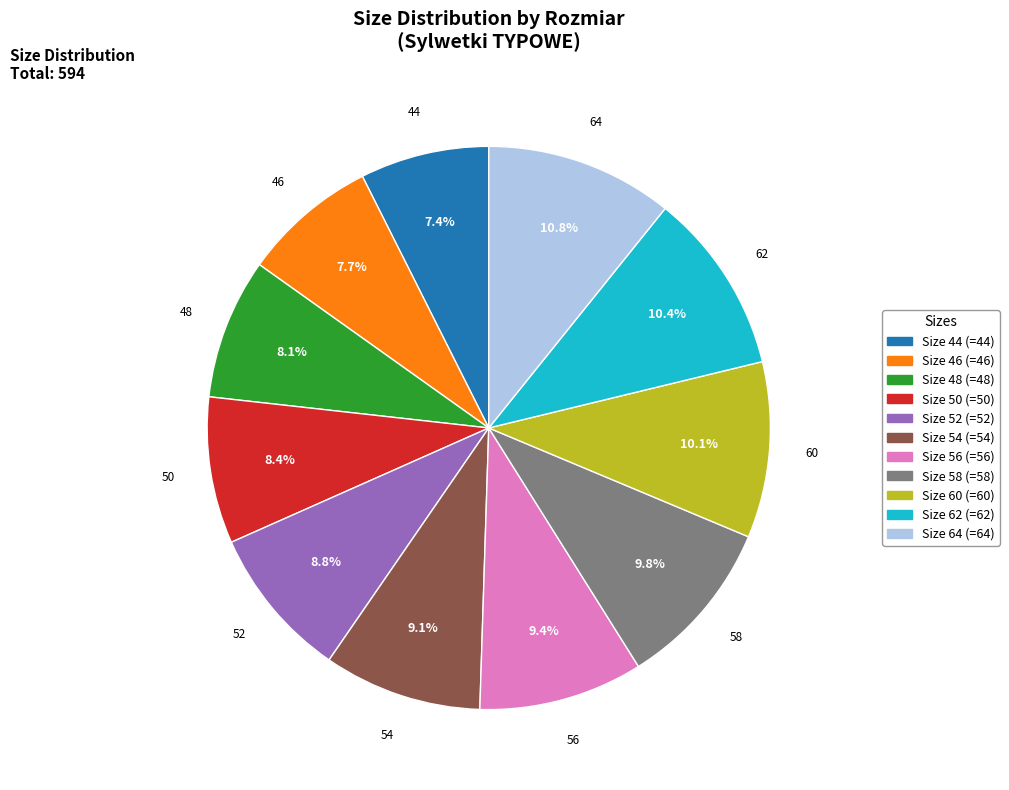

What percentage is NOT represented by 56?

90.6%